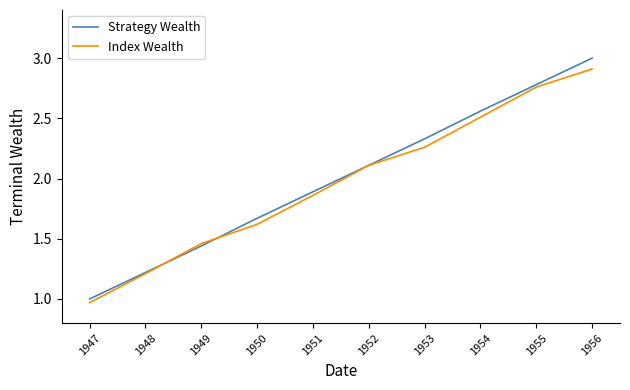

At which label does Index Wealth reach its minimum?

1947